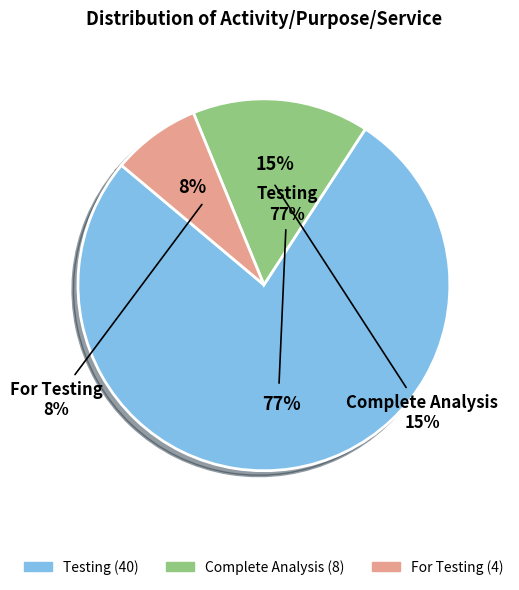

To the nearest percent, what percentage of the pie is Complete Analysis?

15%